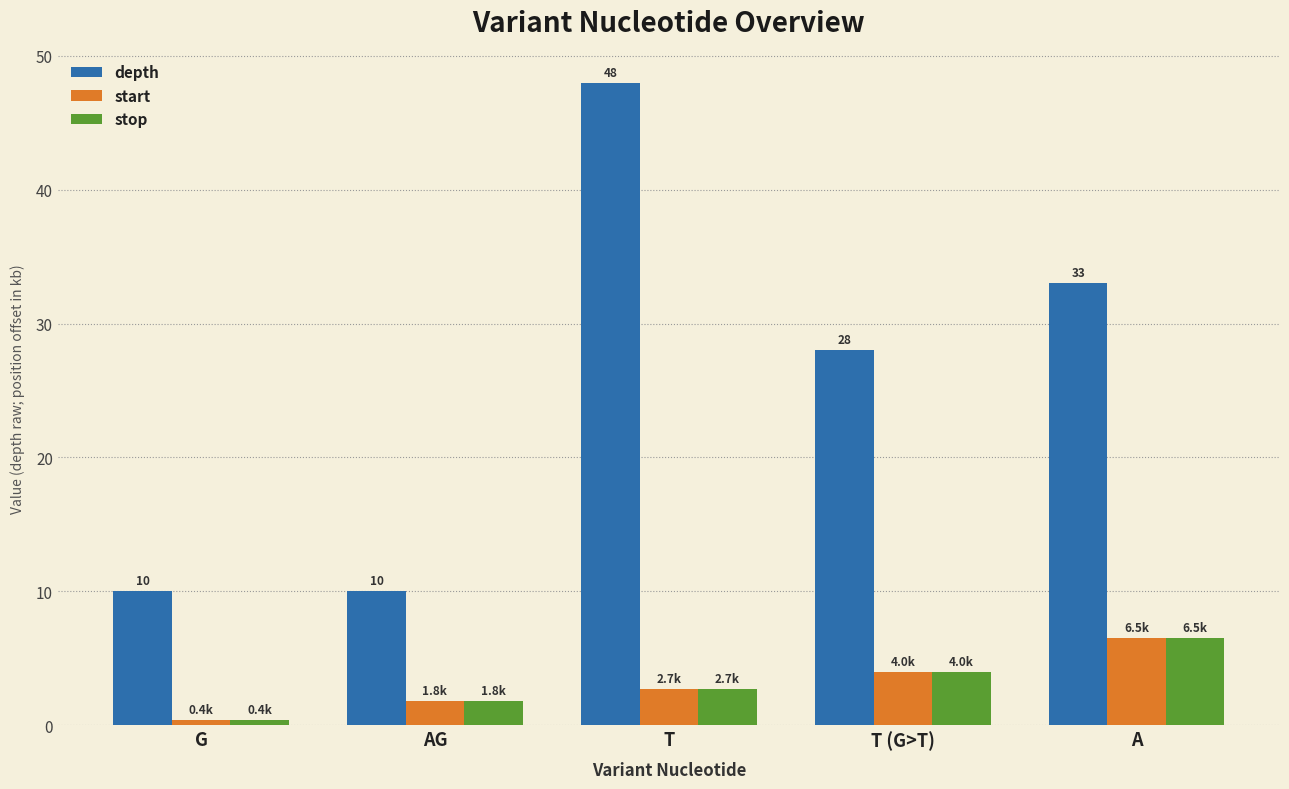

True or false: stop has a value of 2.1 at T (G>T).

False